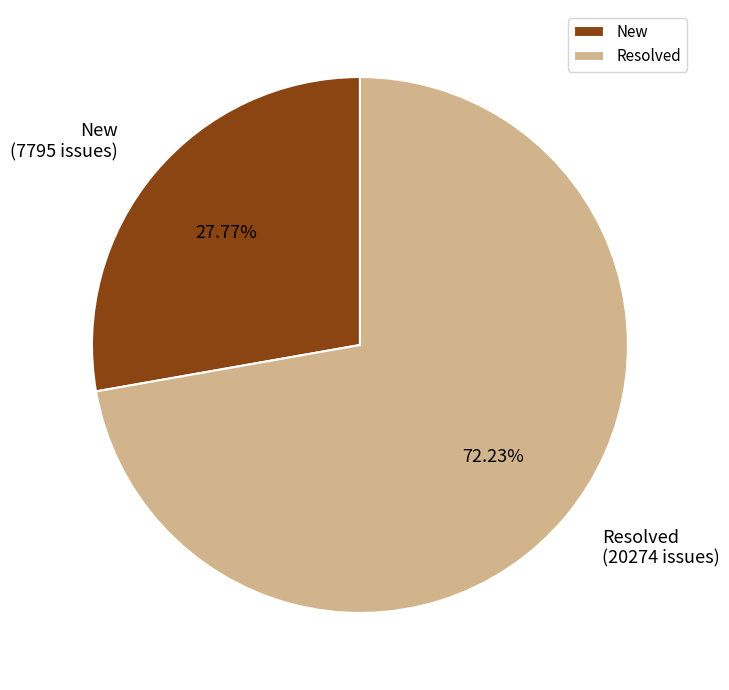

Approximately how many times larger is the value at Resolved compared to New?

2.6